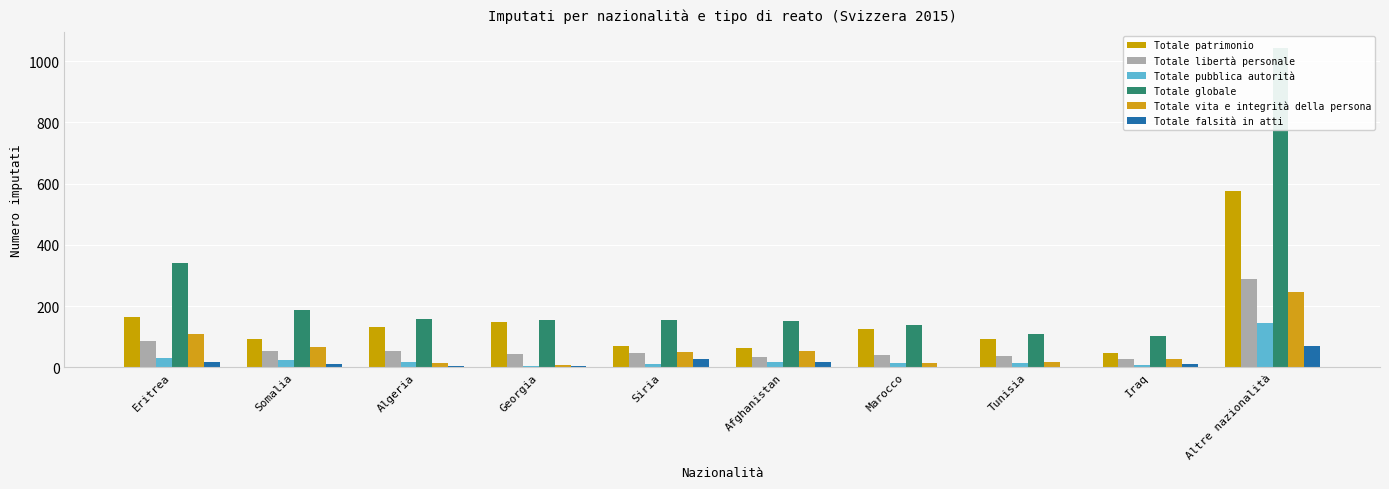

Rank the series at Somalia from lowest to highest value.

Totale falsità in atti, Totale pubblica autorità, Totale libertà personale, Totale vita e integrità della persona, Totale patrimonio, Totale globale